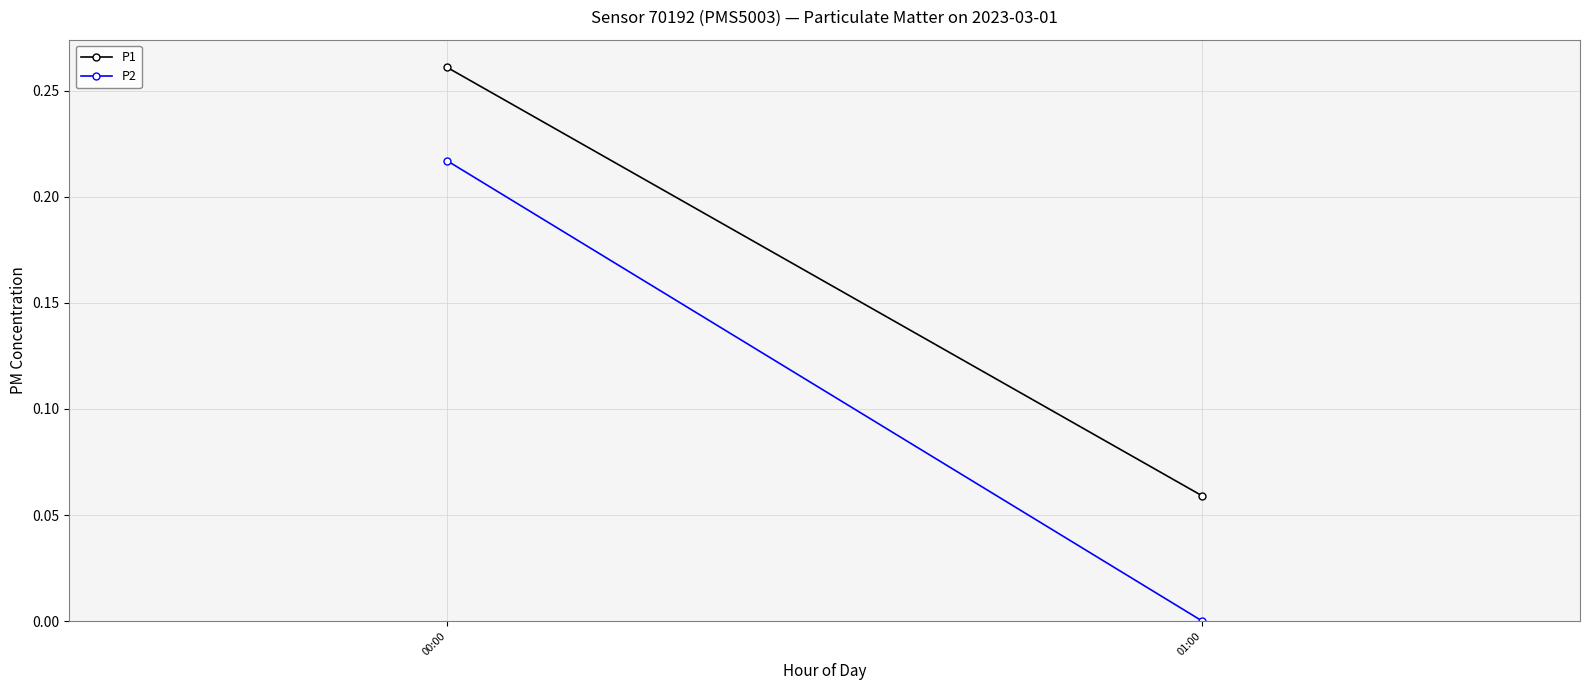

Is the value of P1 at 00:00 greater than the value of P2 at 01:00?

Yes